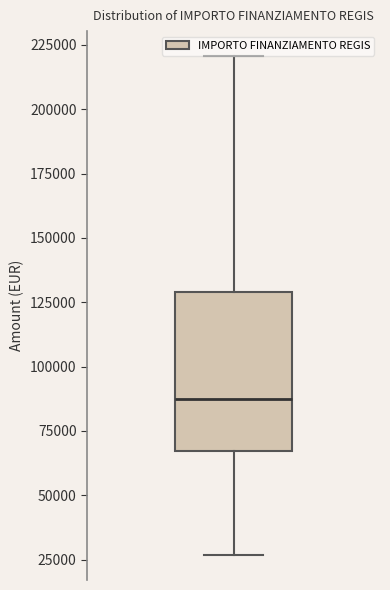

Read this box plot against the y-axis: the position of the median line, the range covered by the box, and the ends of both whiskers. The values are not printed on the chart, so give them approximately, as read against the axis.

median 85000, box 65000 to 130000, whiskers 25000 to 220000